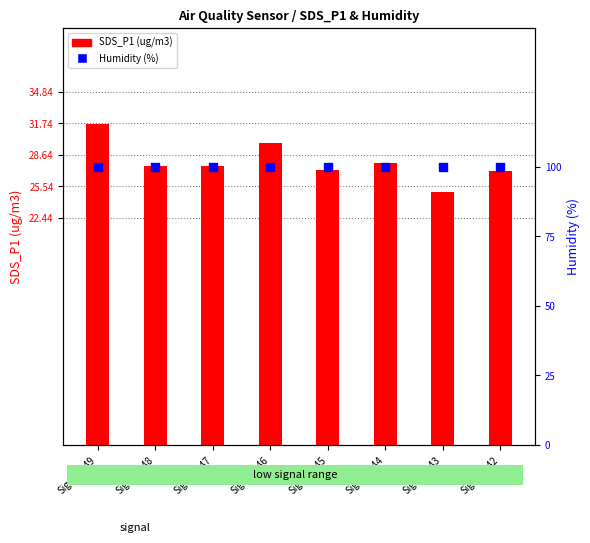

What is the total value across all series at Signal=-46?

129.7